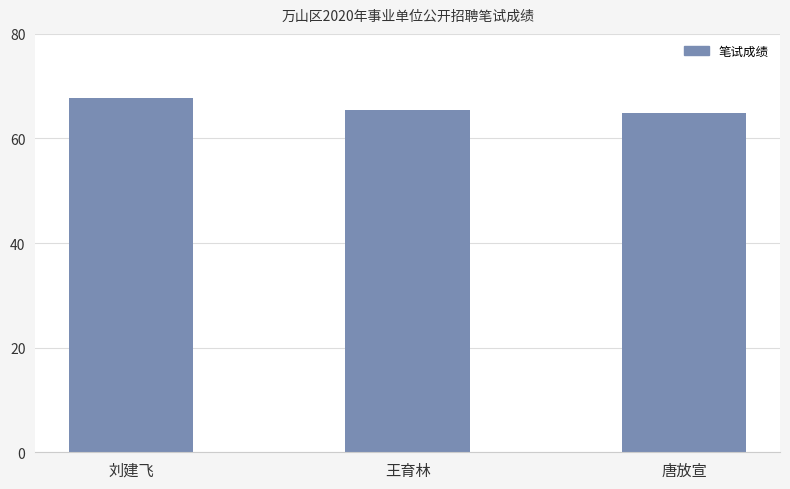

Reading left to right, what are all the values shown in this chart?

刘建飞=67.7	王育林=65.4	唐放宣=64.9